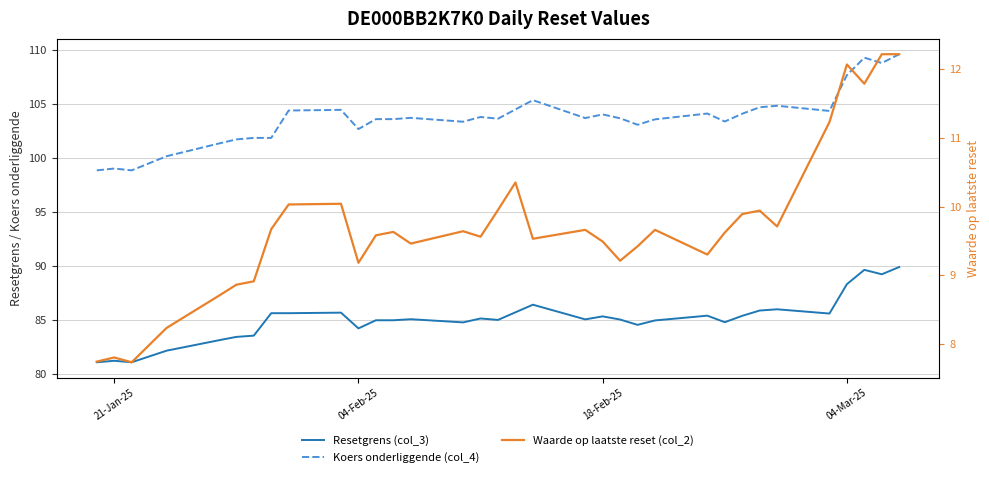

Is it true that Koers onderliggende (col_4) equals 138.4 at 18?

False